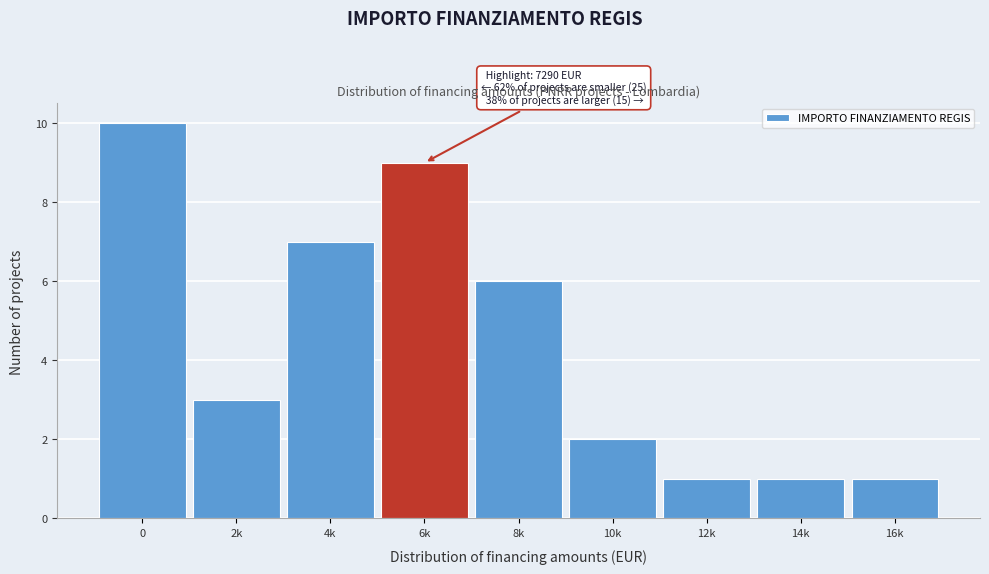

Reading left to right, what are all the values shown in this chart?

0=10	2k=3	4k=7	6k=9	8k=6	10k=2	12k=1	14k=1	16k=1